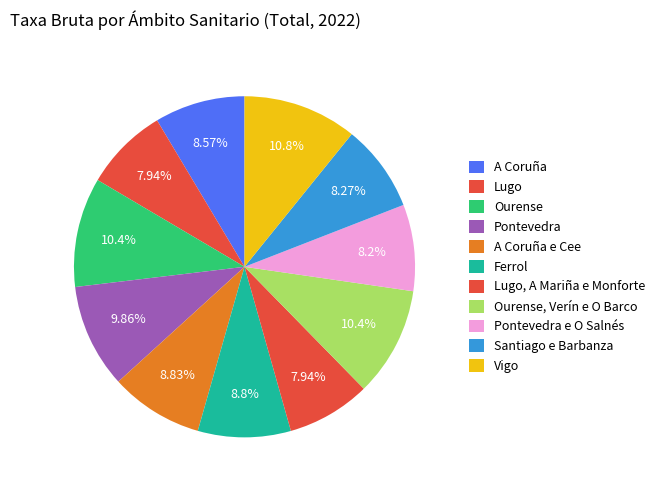

How many segments does this pie chart have?

11